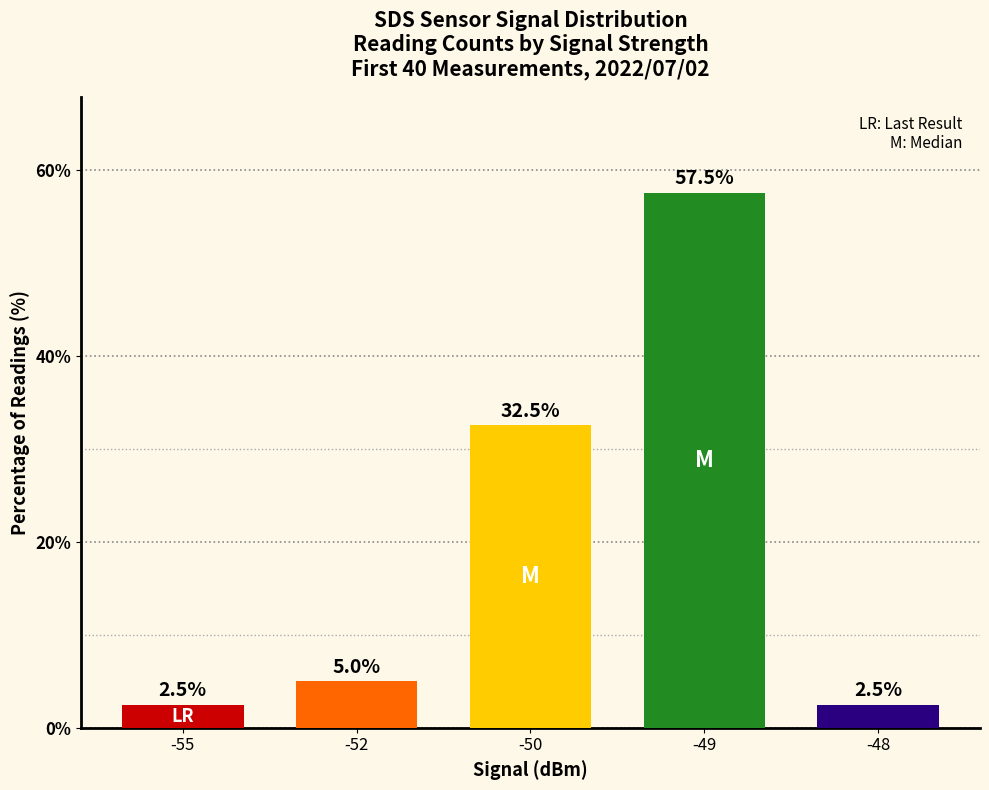

Are the bars horizontal?

No